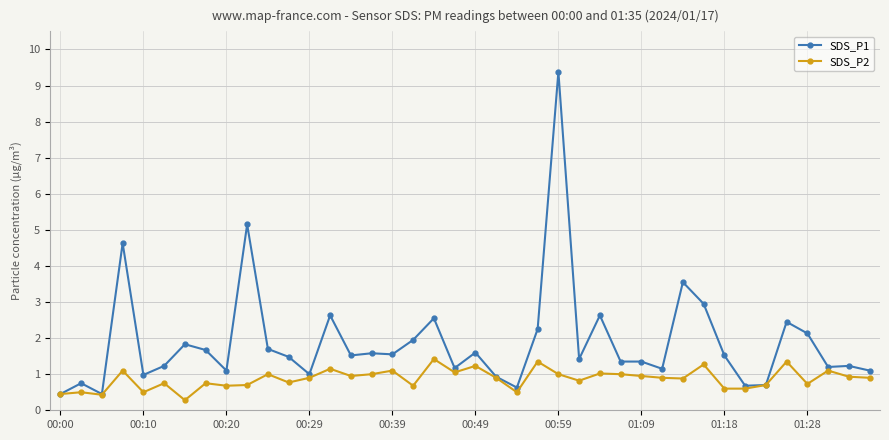

What is the value of the SDS_P2 point at the 33rd from the left?

0.6